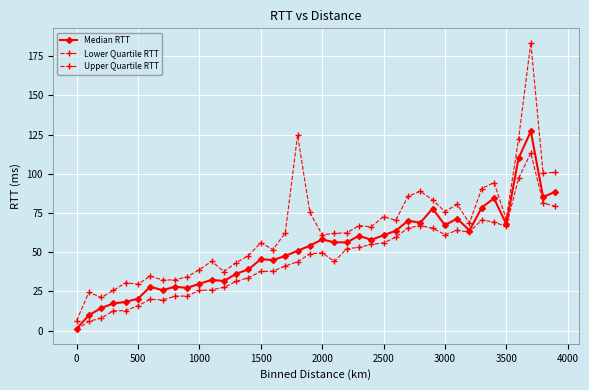

How many lines are shown in the chart?

3